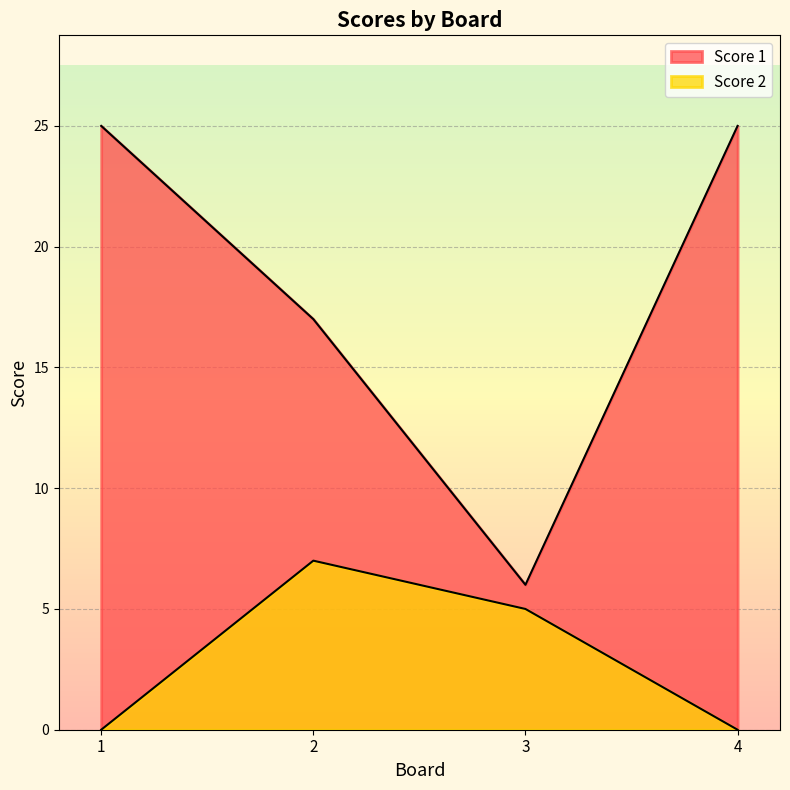

Reading left to right, list all the values displayed in this chart.

Score 1: 1=25	2=17	3=6	4=25
Score 2: 1=0	2=7	3=5	4=0